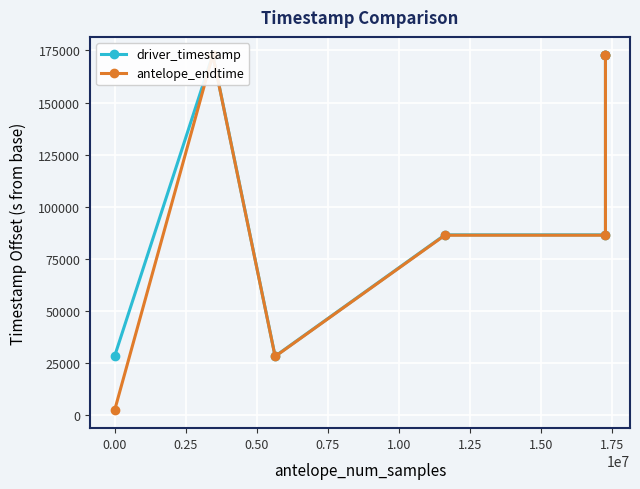

Is it true that driver_timestamp equals 19561.6 at 0.50?

False